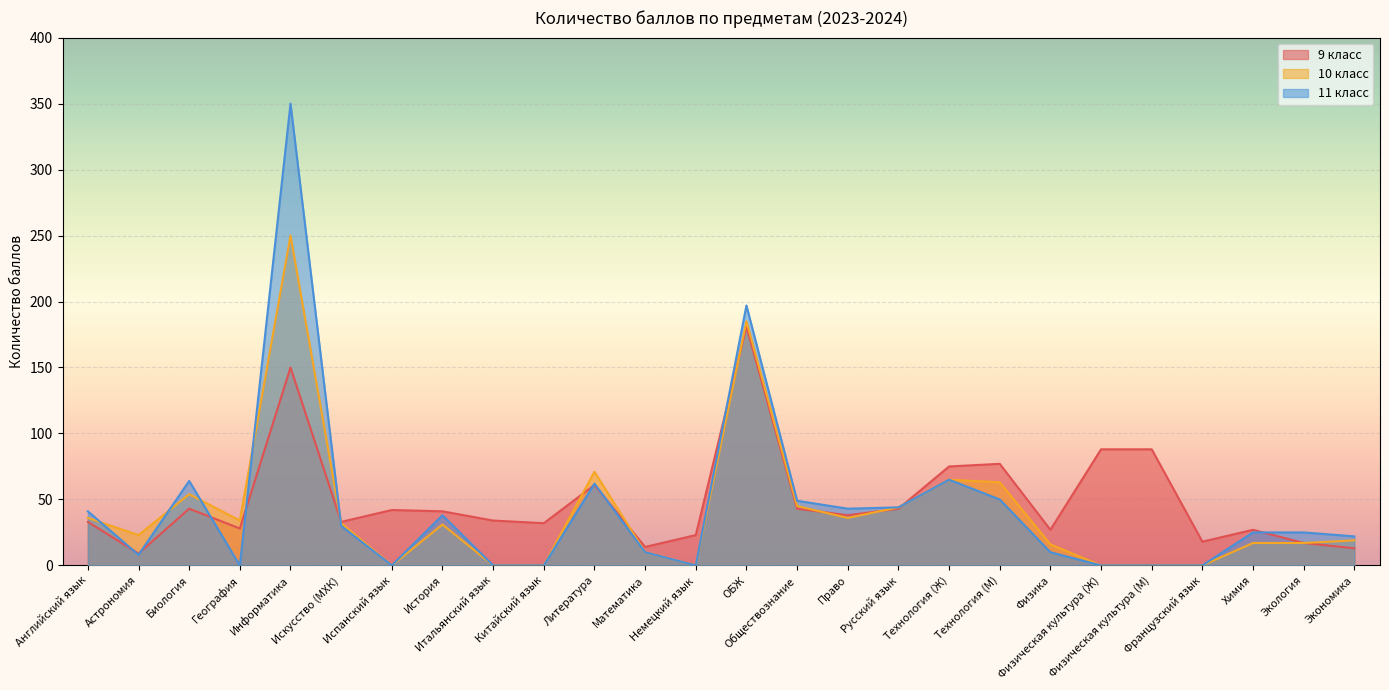

What is the maximum value for 9 класс?

181